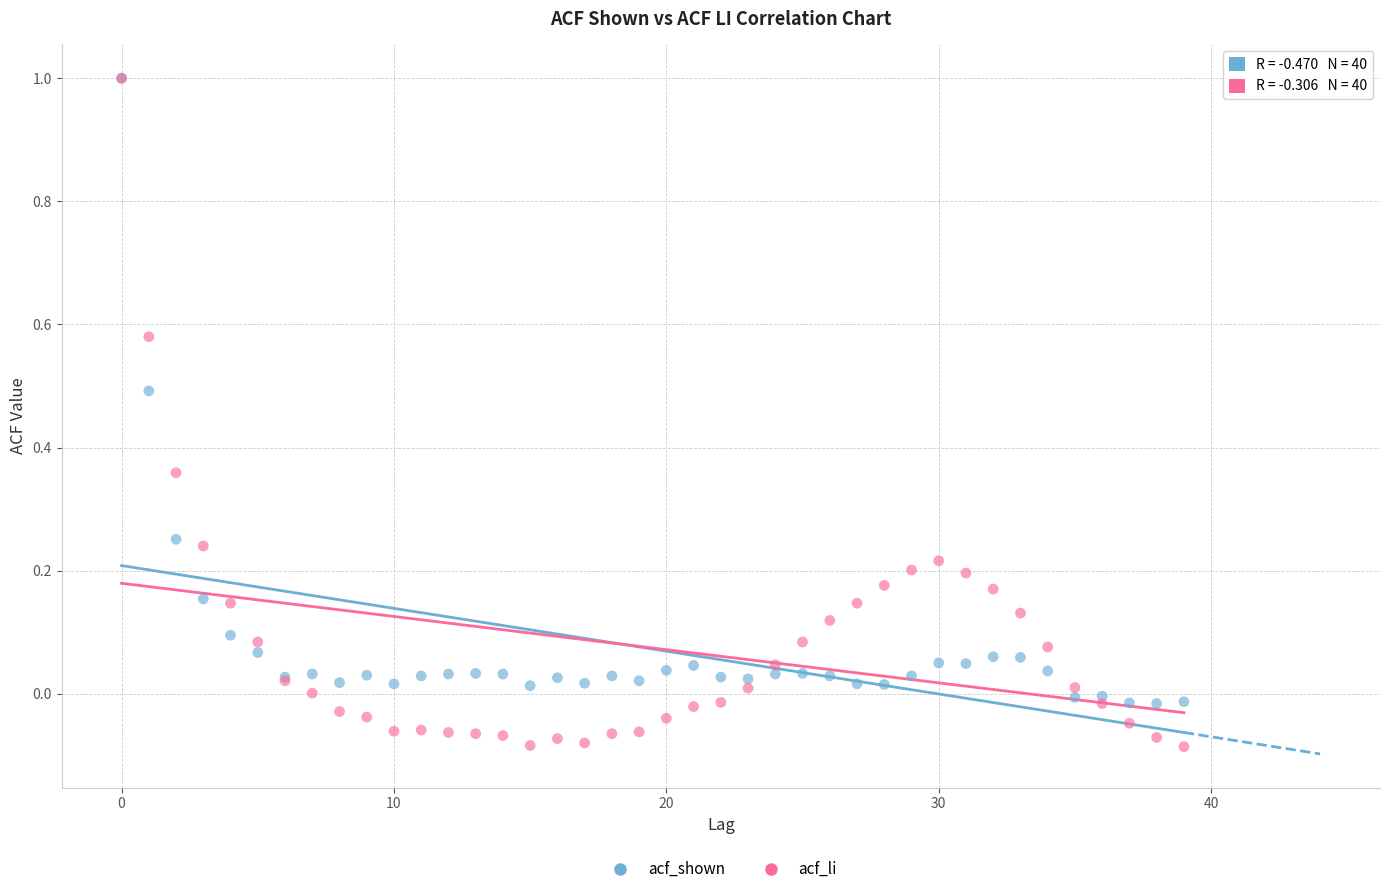

What are all the series names shown in the legend?

acf_shown, acf_li